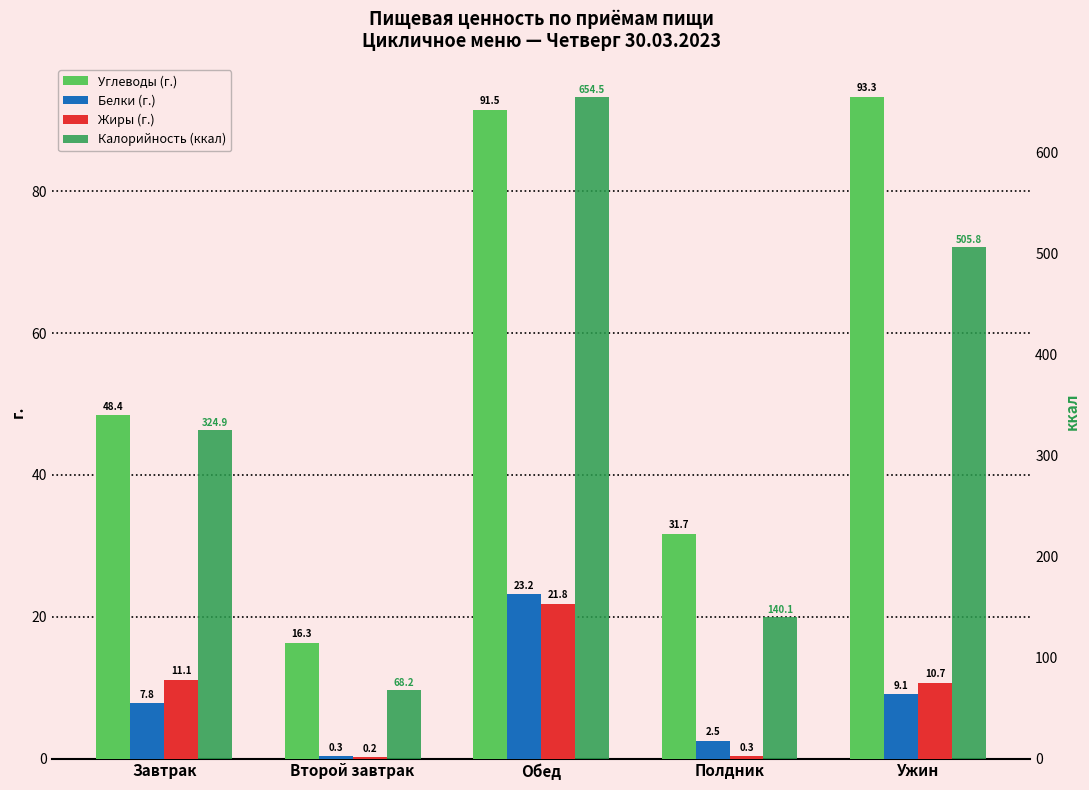

Reading right to left, list all the values displayed in this chart.

Углеводы (г.): 93.3	31.7	91.5	16.3	48.4
Белки (г.): 9.1	2.5	23.2	0.3	7.8
Жиры (г.): 10.7	0.3	21.8	0.2	11.1
Калорийность (ккал): 505.8	140.1	654.5	68.2	324.9